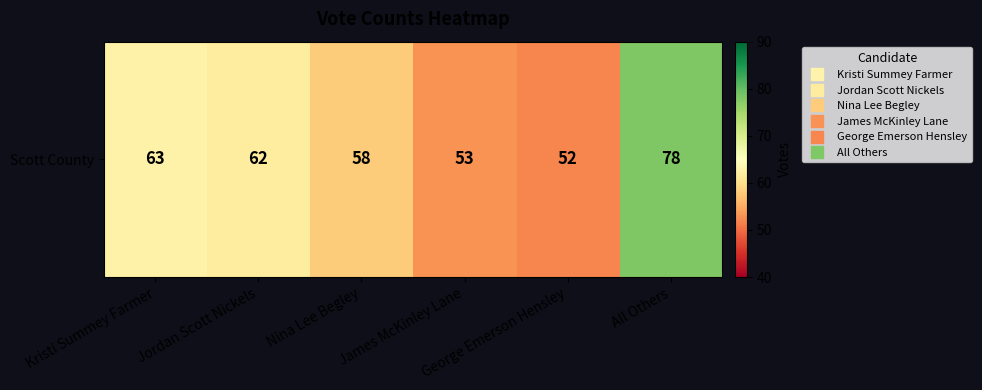

What is the sum of all values?

366